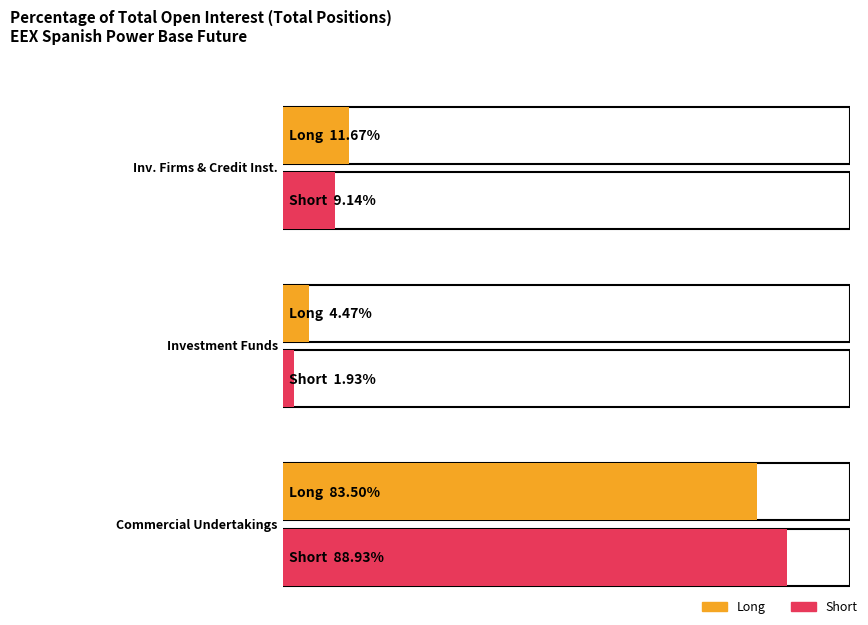

What is the value of the Short bar at the 1st from the left?

9.1